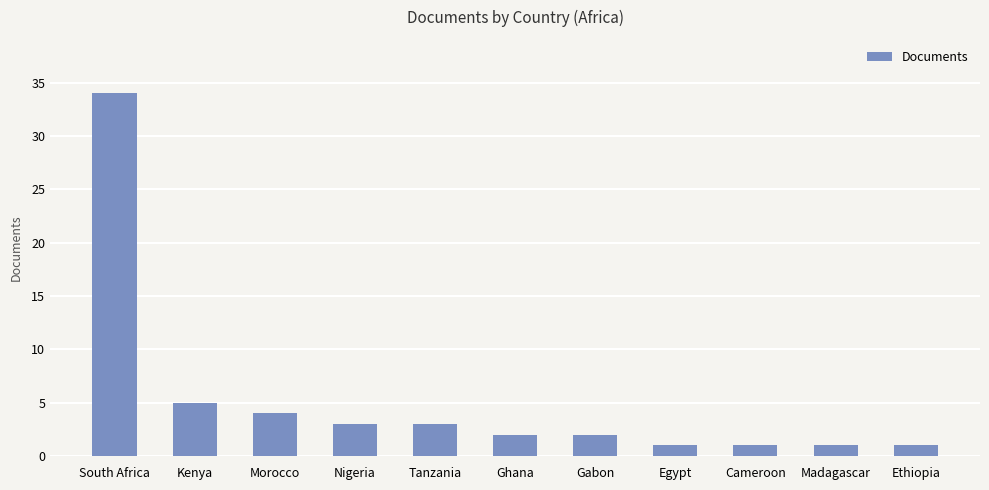

What is the label of the 11th bar from the right?

South Africa